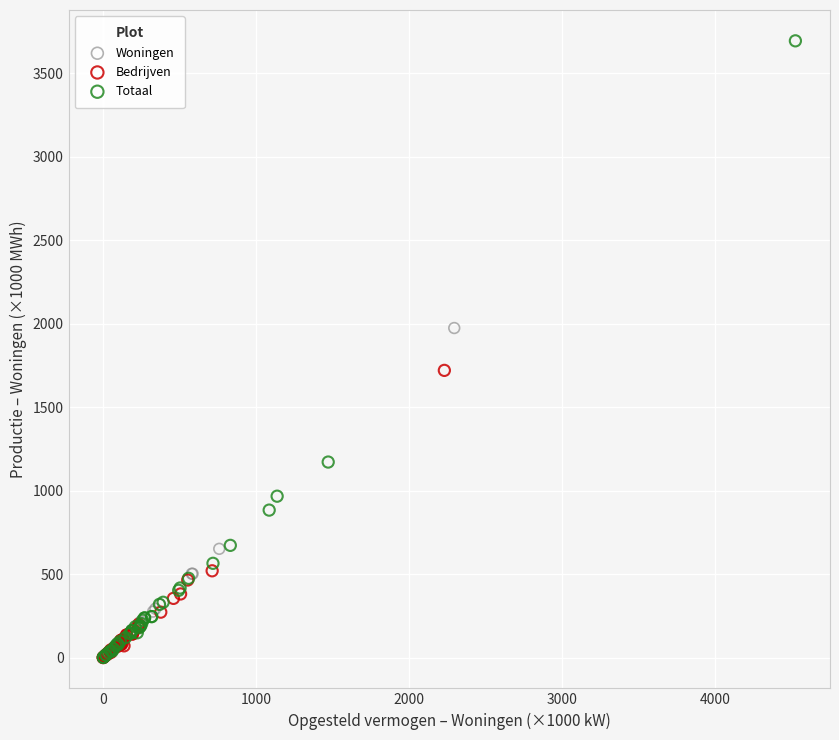

What are all the series names shown in the legend?

Woningen, Bedrijven, Totaal